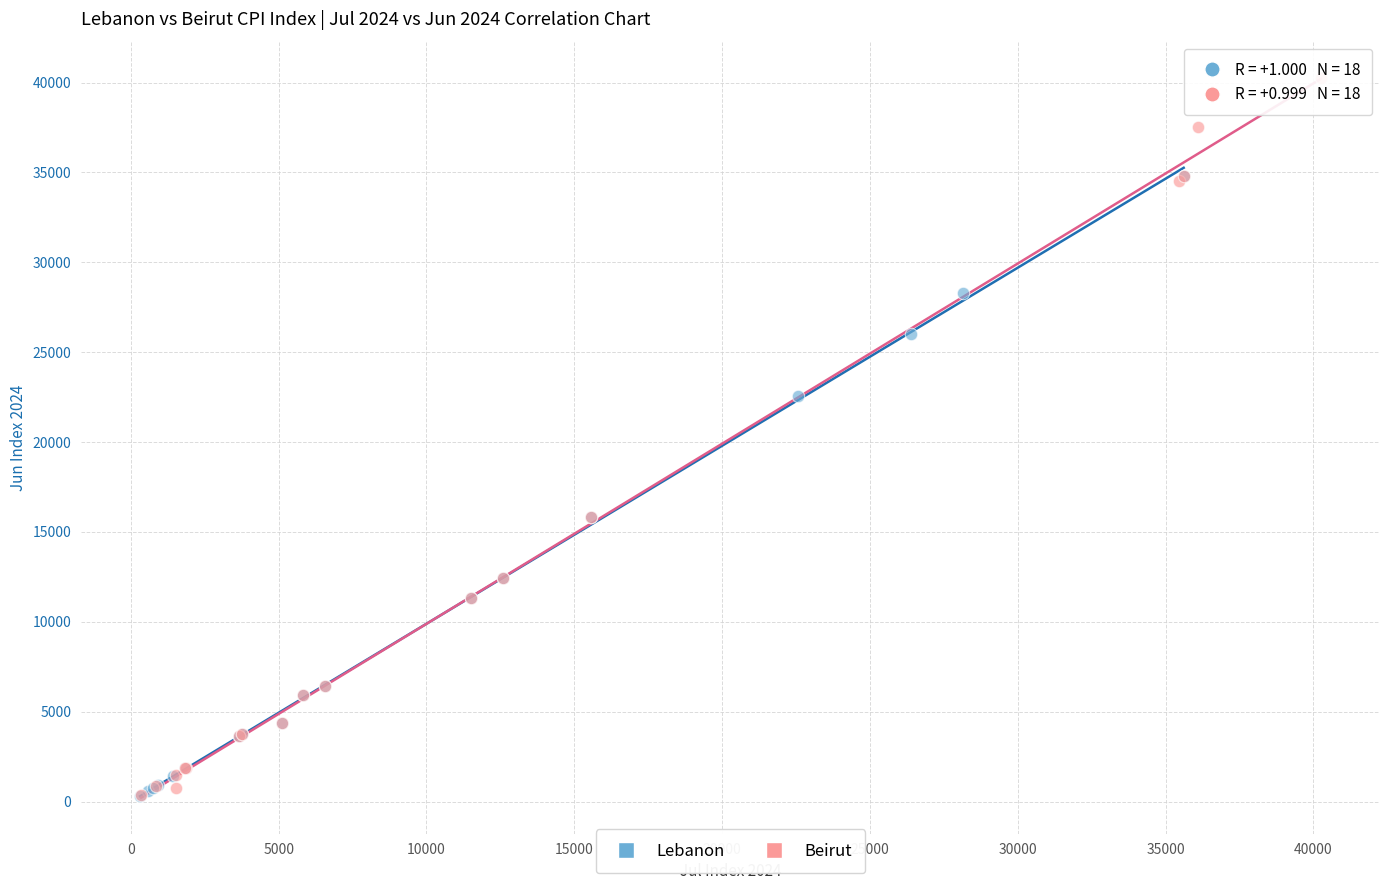

Which series reaches the maximum Y coordinate?

Beirut